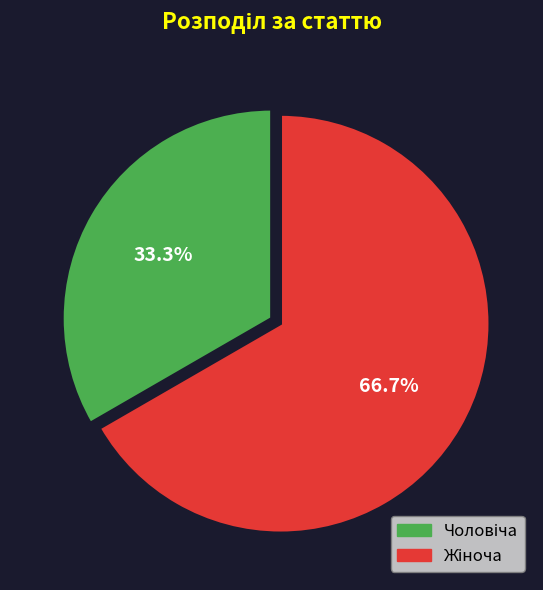

What percentage is the Жіноча slice, to the nearest percent?

67%